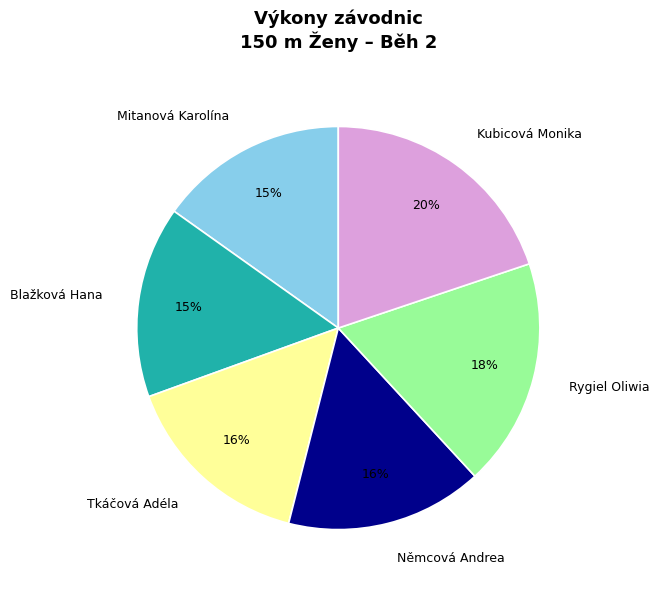

How many segments does this pie chart have?

6